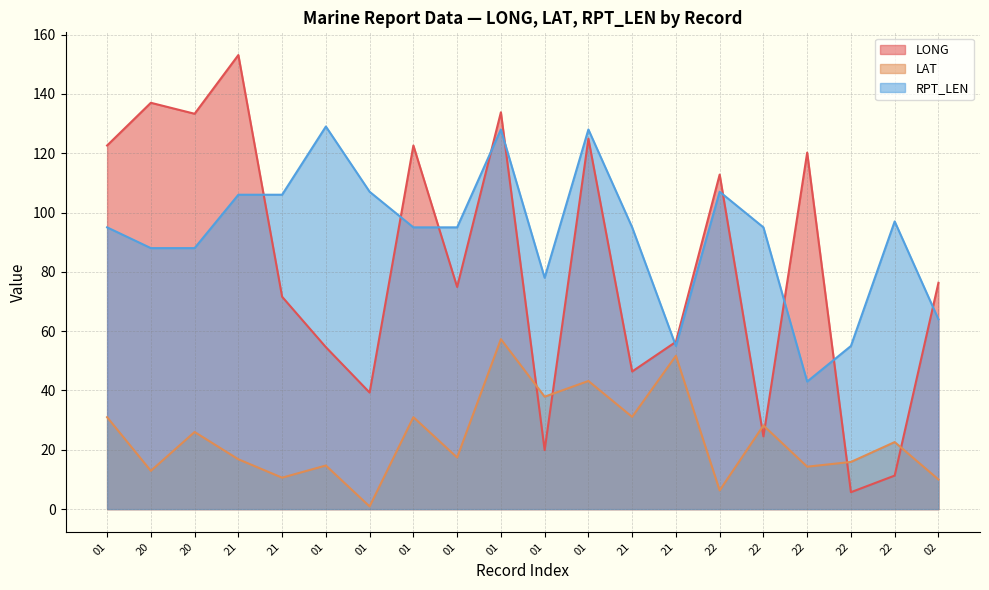

True or false: LAT has more than 0 interior local peaks.

True